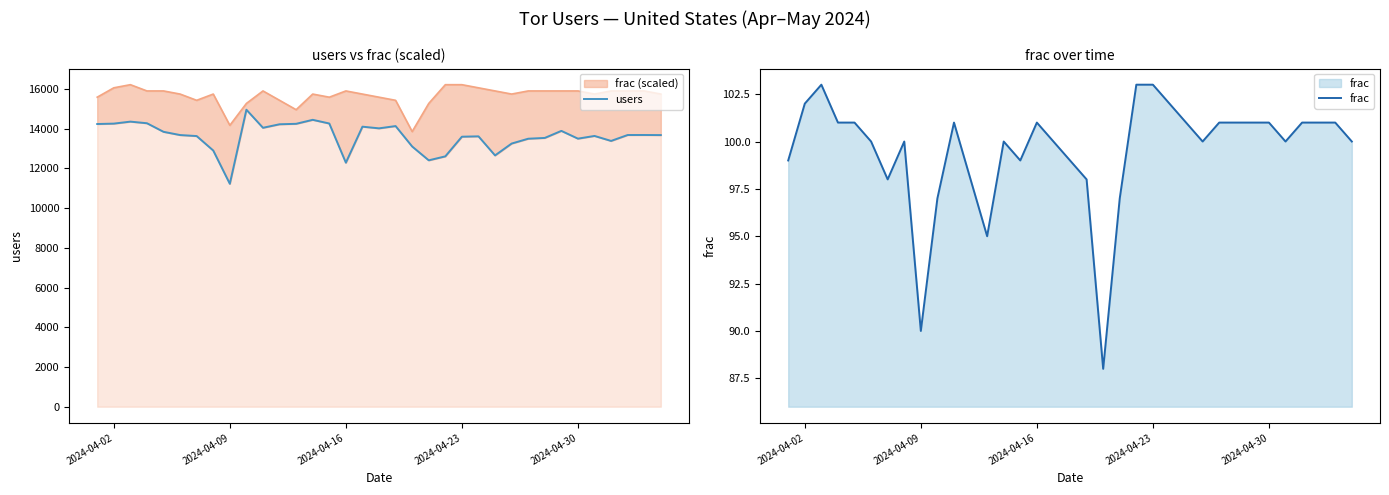

Which series has the largest total across all categories?

users